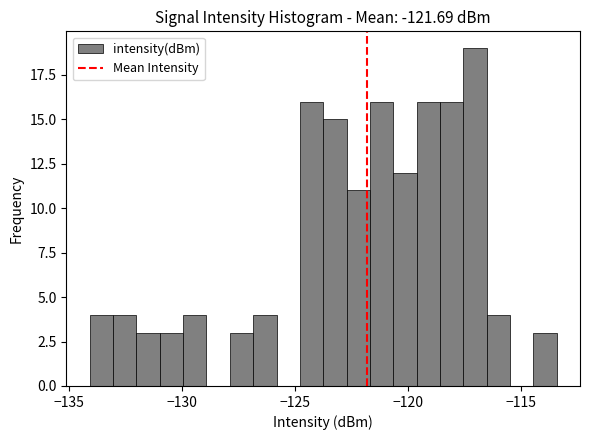

Around what value on the x-axis is the tallest bar? Give the approximate position of its centre, as read against the axis.

-117.0